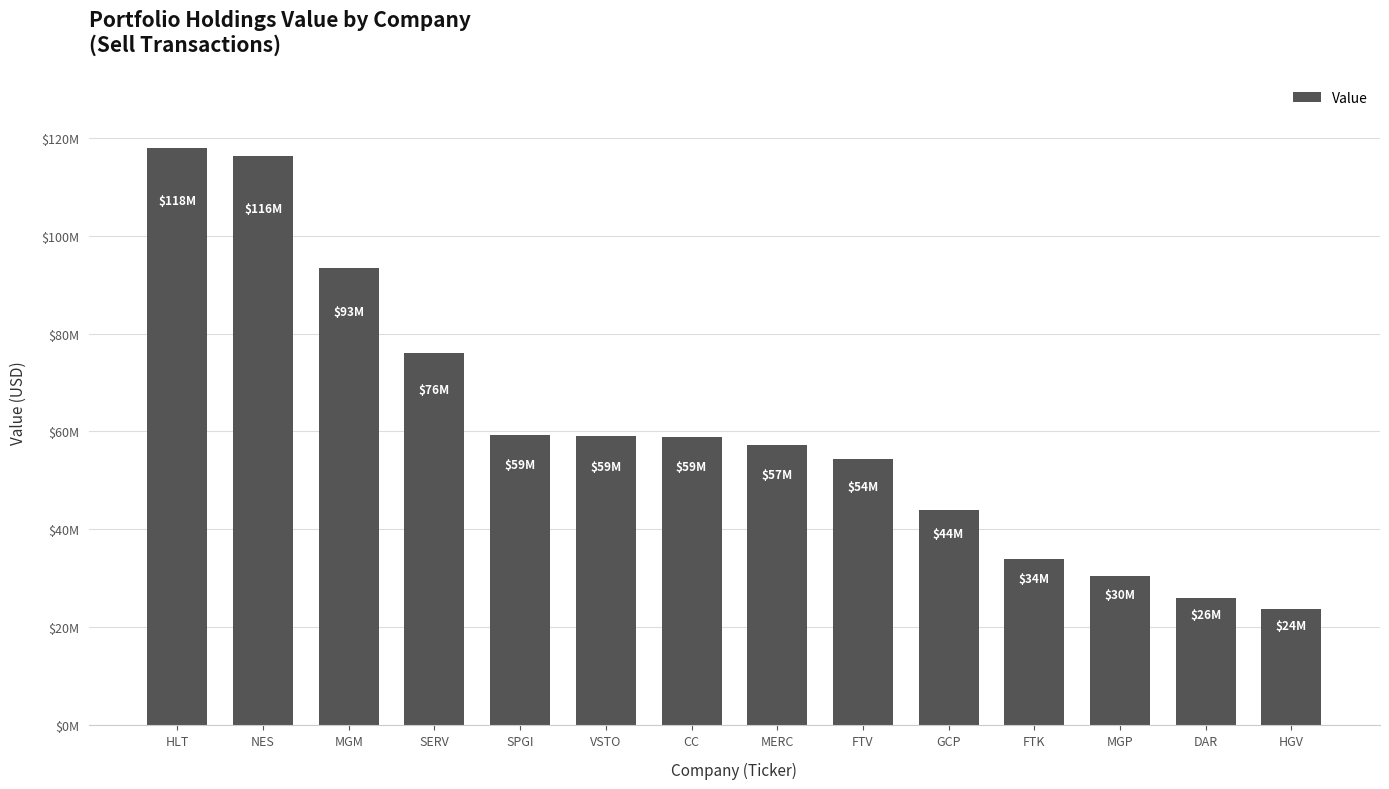

Is it true that the value at SPGI is 15369552?

False